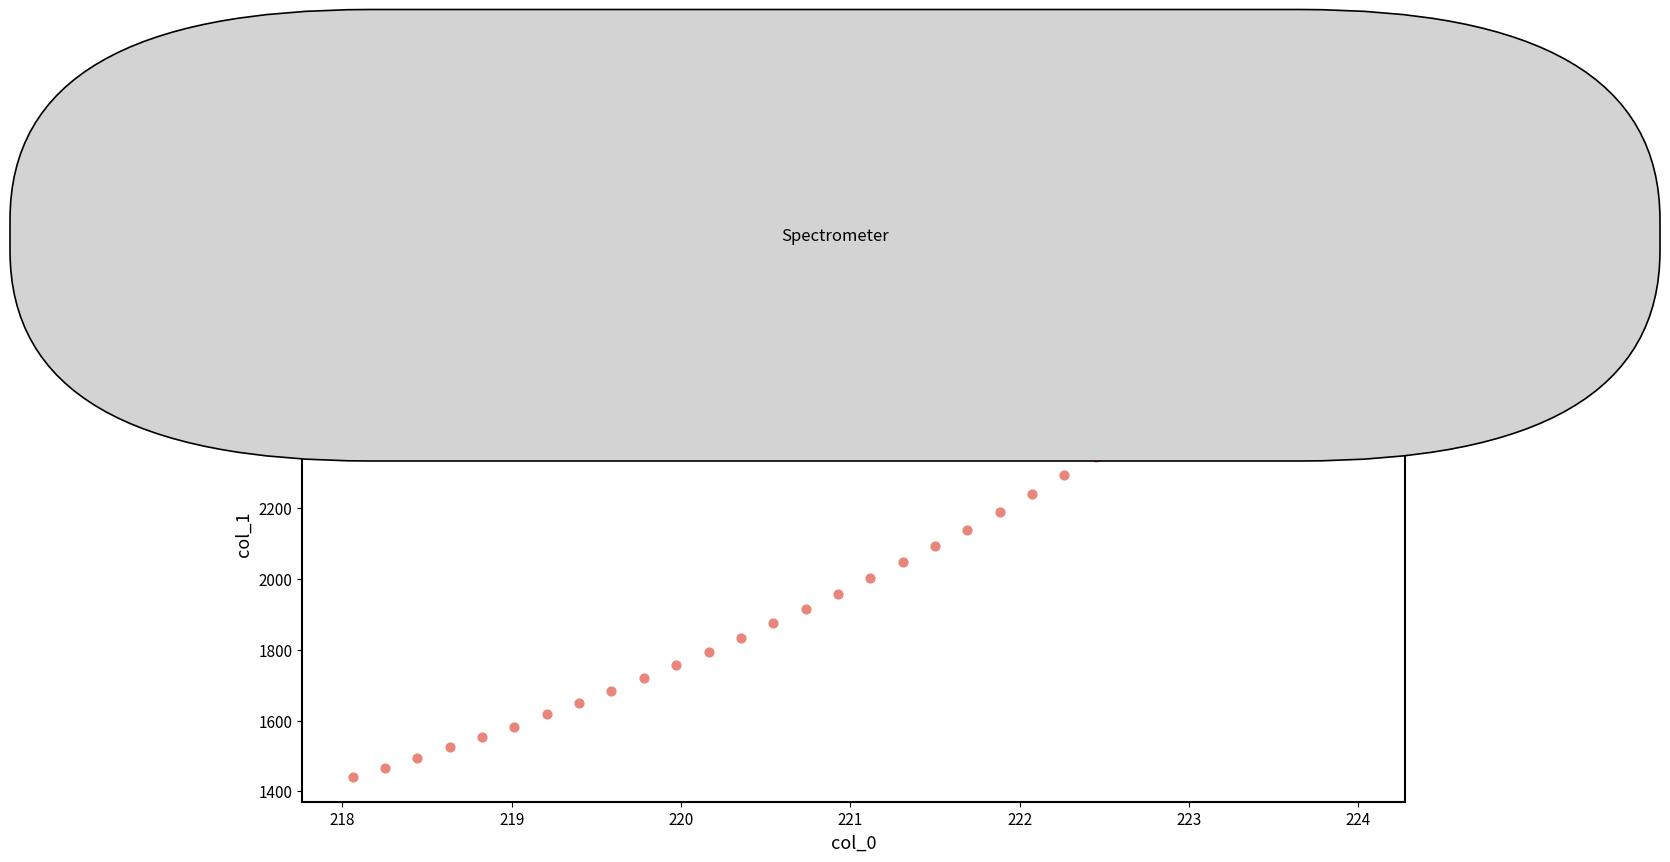

What is the range of X values (max minus min)?

5.9